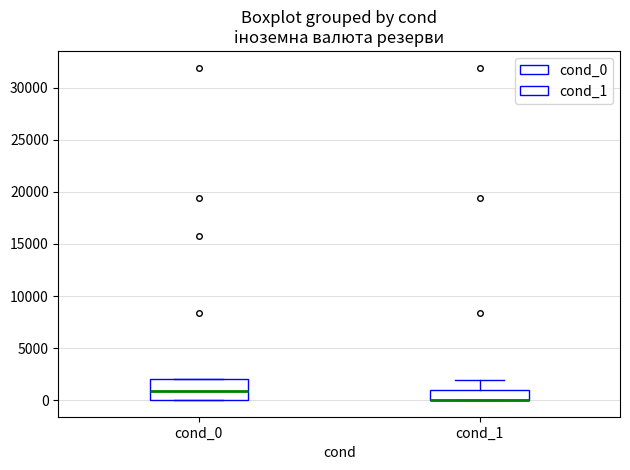

Reading left to right, transcribe this box plot: for each box, give where its median line is, the range the box spans, and where its two whiskers end, as read against the y-axis. The values are not printed on the chart, so give them approximately, as read against the axis.

cond_0: median 1000, box 0 to 2000, whiskers 0 to 2000
cond_1: median 0 (drawn on the box's lower edge), box 0 to 1000, whiskers 0 to 2000